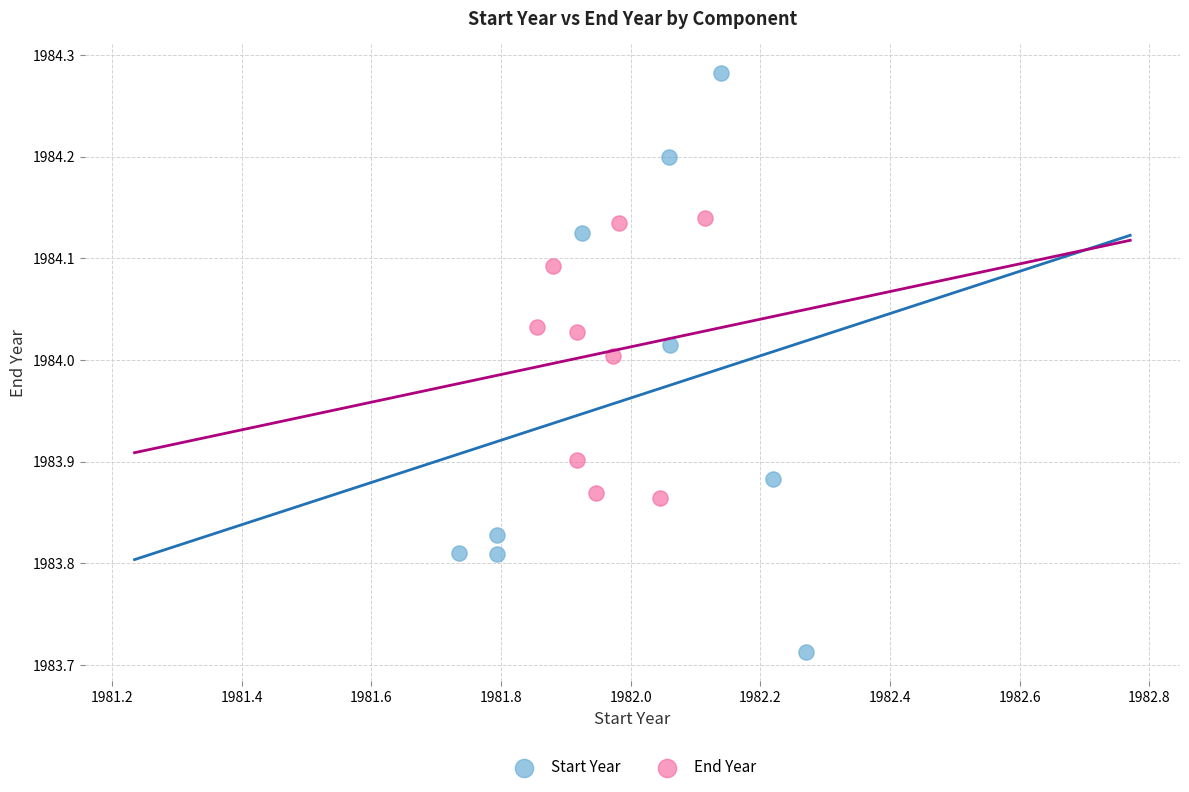

What are all the series names shown in the legend?

Start Year, End Year